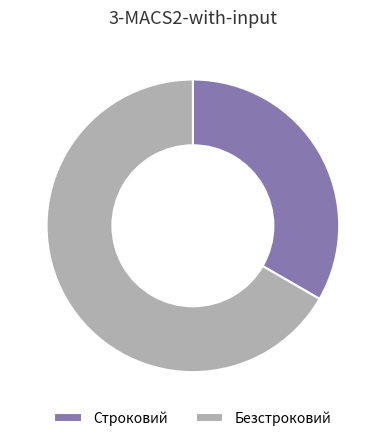

True or false: Строковий accounts for 39% of the total.

False